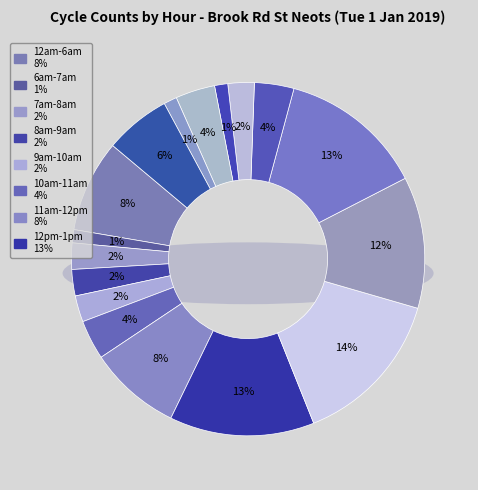

To the nearest percent, what is the combined percentage of 1pm-2pm and 7pm-8pm?

18%